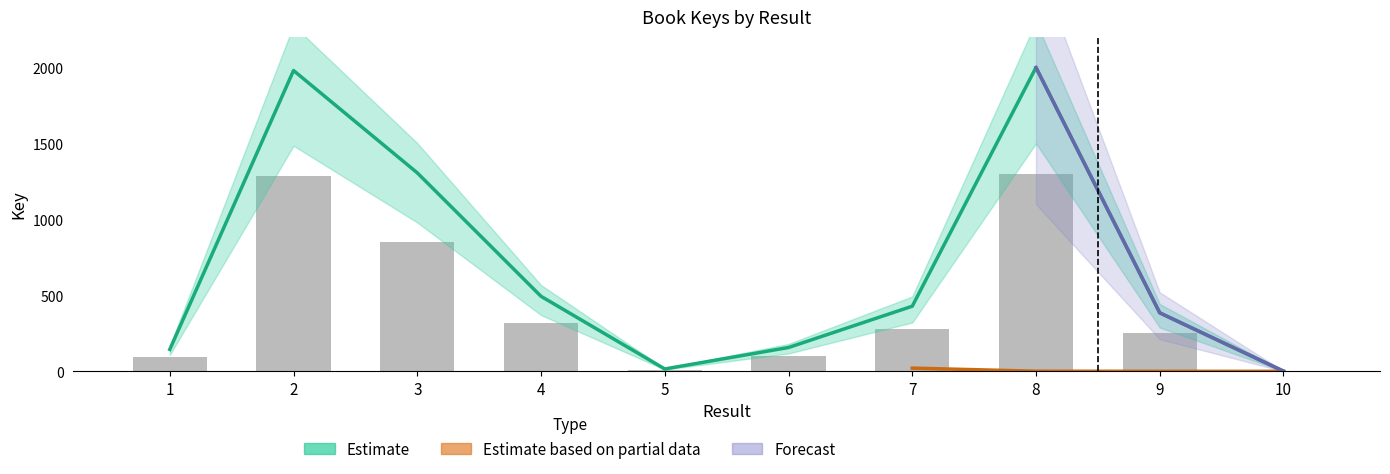

What is the value of the Estimate bar at the 6th from the left?

102.0